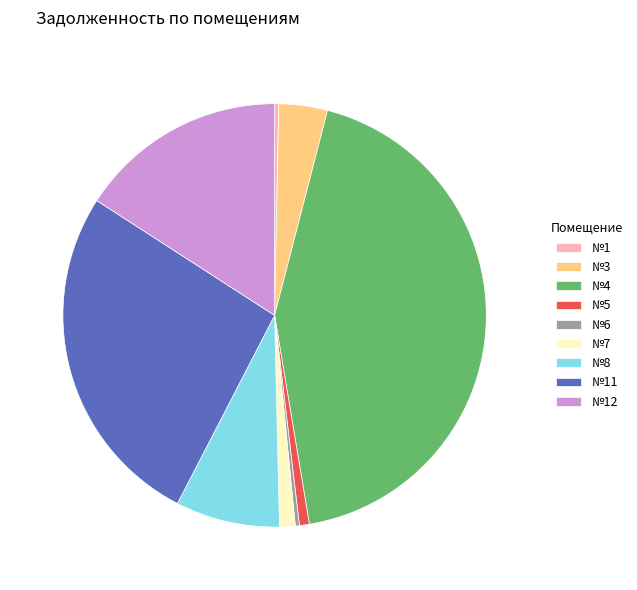

Approximately how many times larger is the value at №5 compared to №7?

0.6